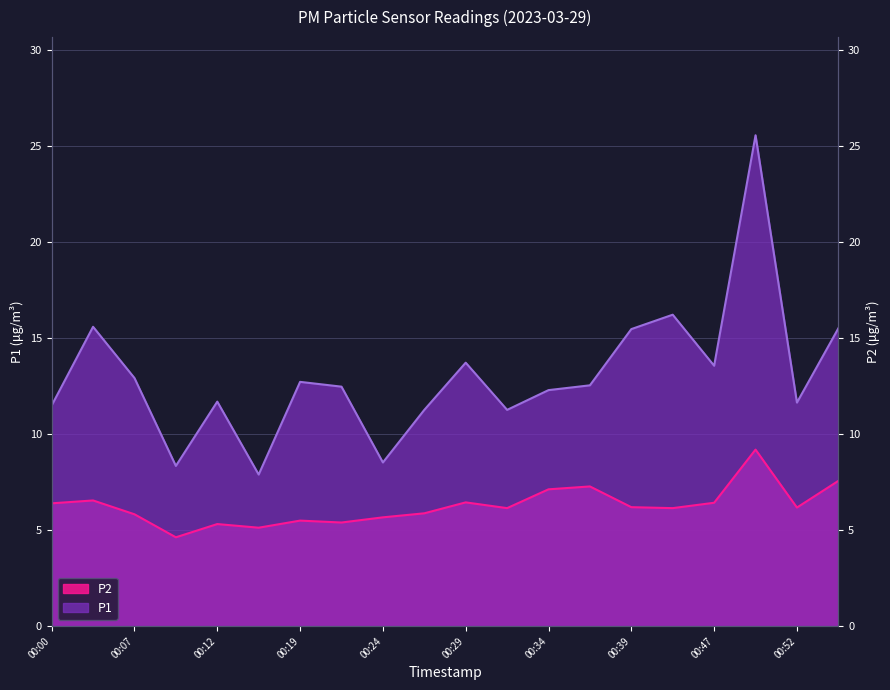

What is the maximum value shown in the chart?

25.6